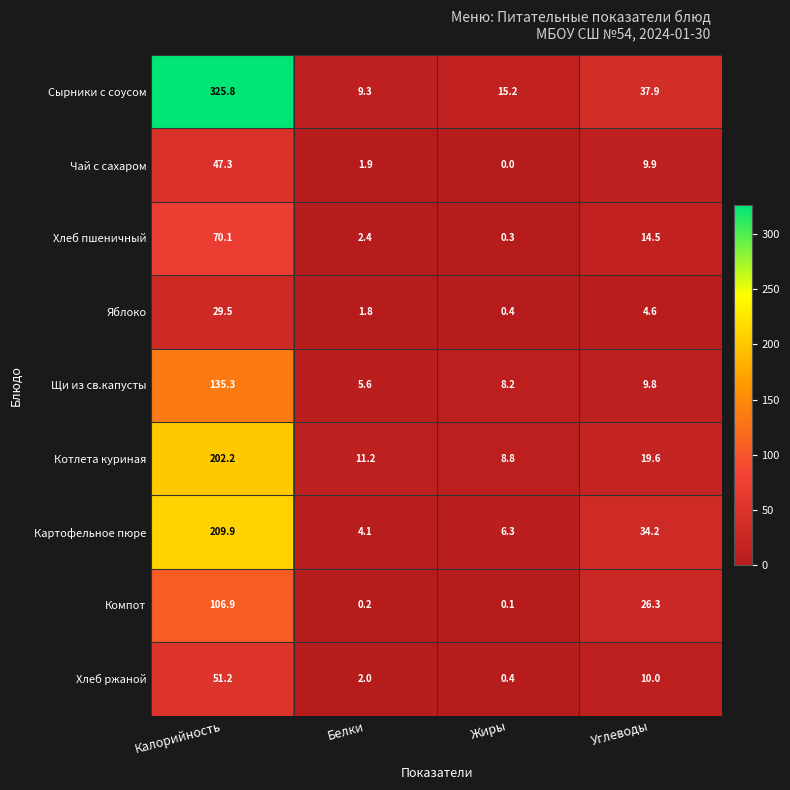

What is the difference between the Хлеб ржаной values at Калорийность and Жиры?

50.8